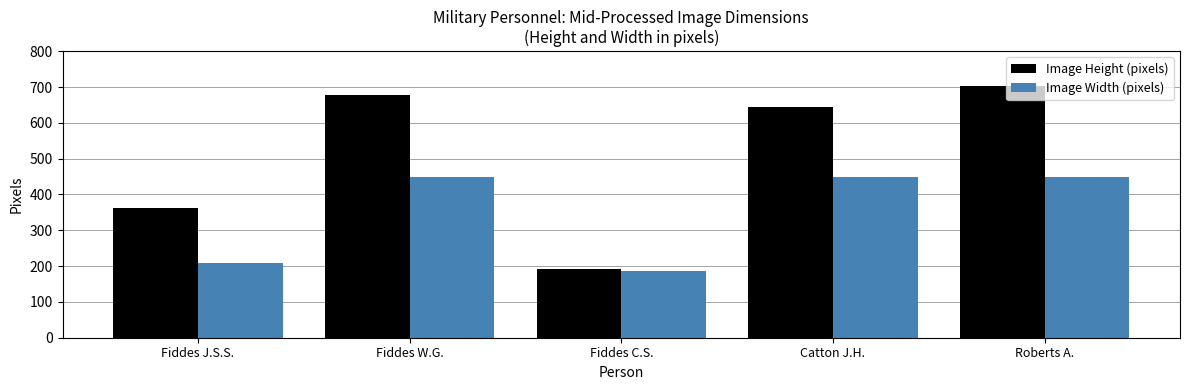

Reading right to left, list all the values displayed in this chart.

Image Height (pixels): Roberts A.=704	Catton J.H.=645	Fiddes C.S.=193	Fiddes W.G.=679	Fiddes J.S.S.=363
Image Width (pixels): Roberts A.=450	Catton J.H.=450	Fiddes C.S.=187	Fiddes W.G.=450	Fiddes J.S.S.=209